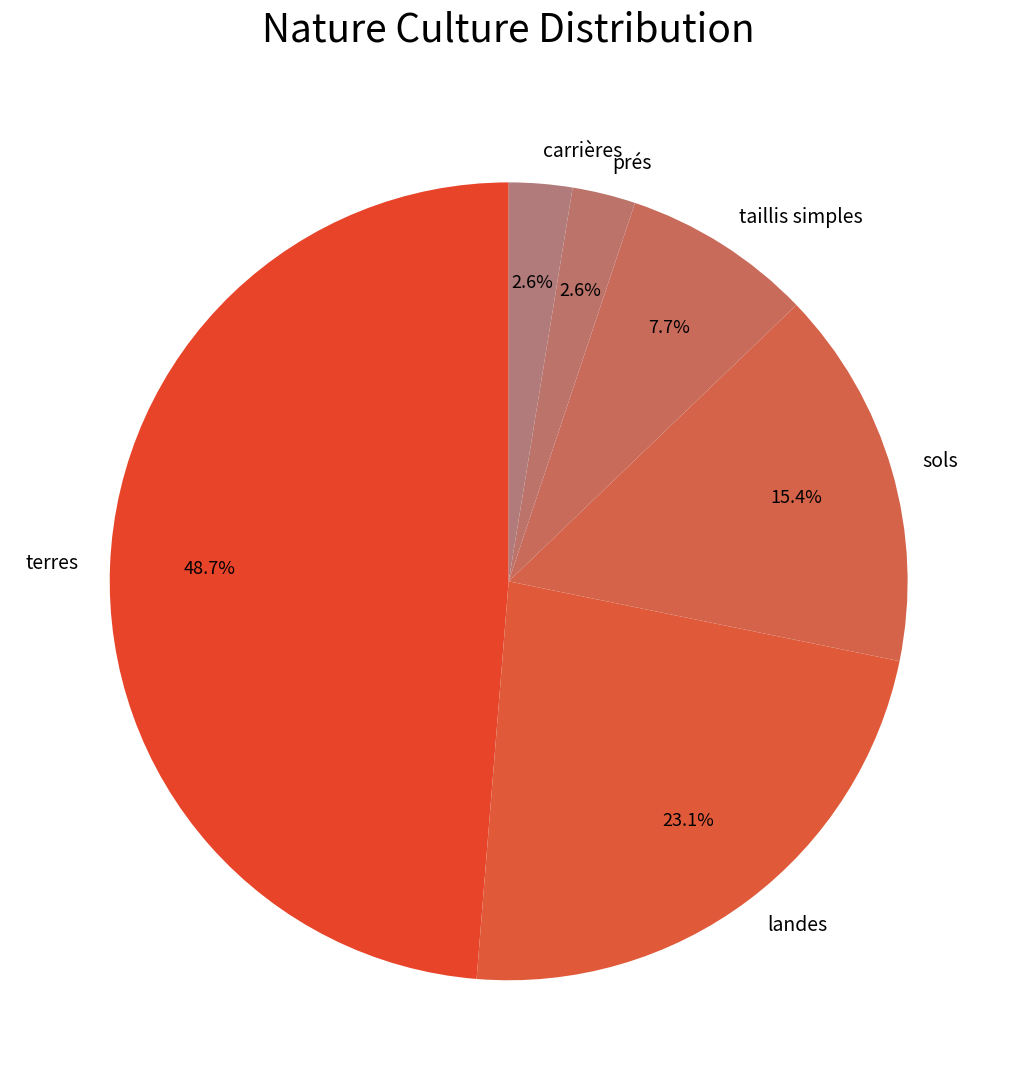

To the nearest percent, what is the average slice percentage?

17%